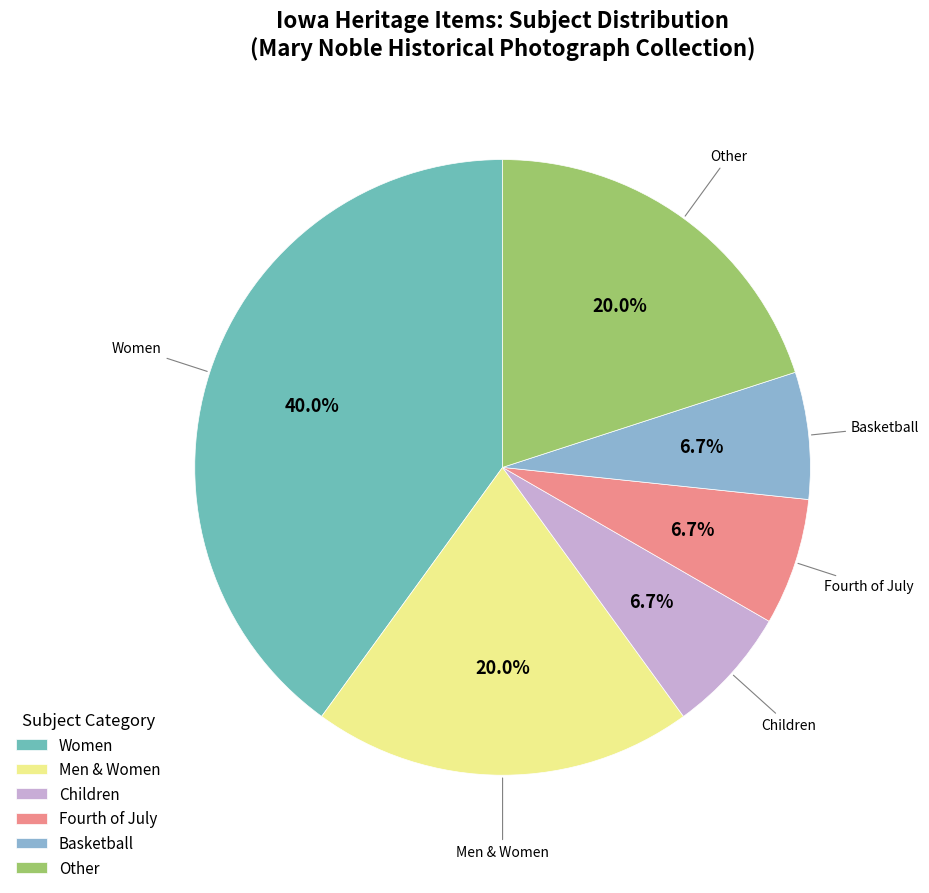

Which category has the biggest portion of the pie?

Women